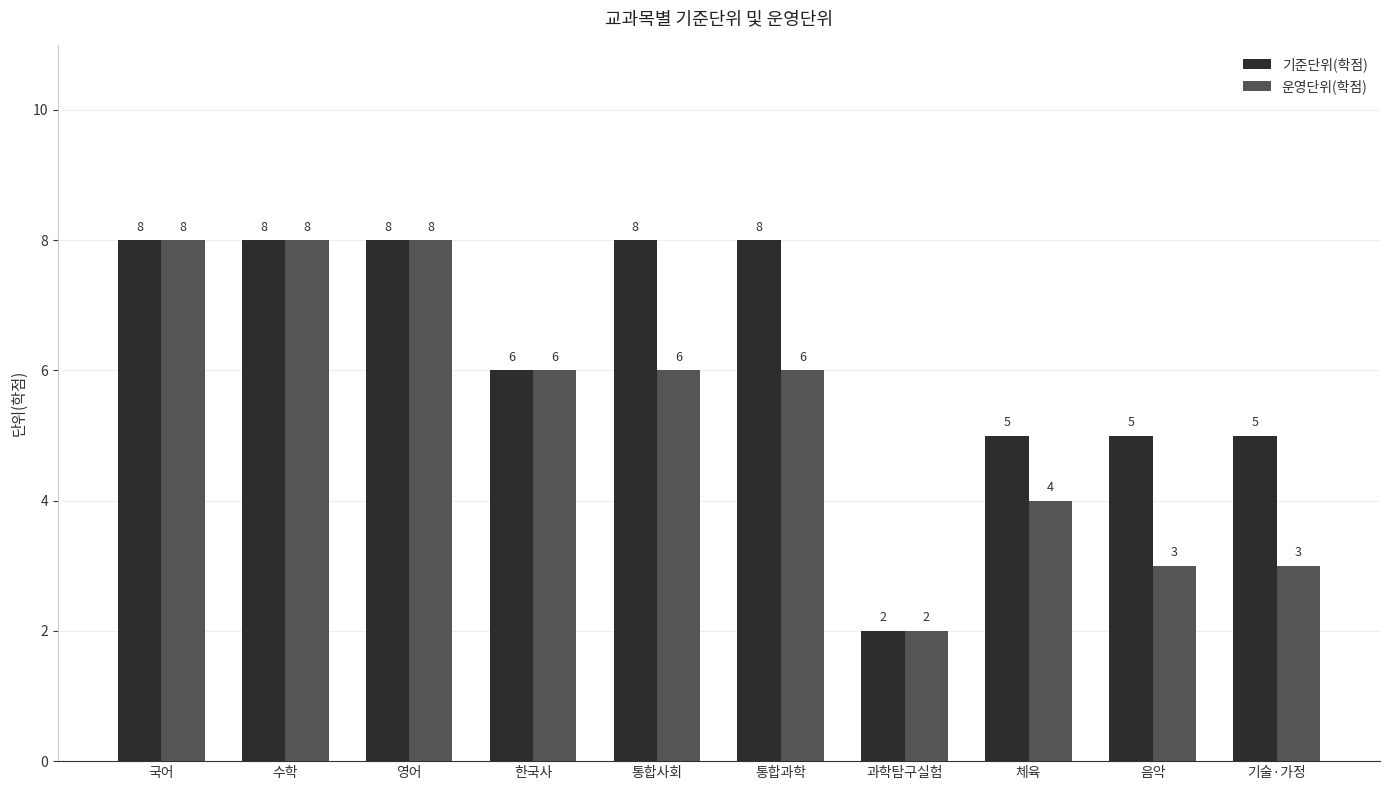

What position from the right is 체육?

3